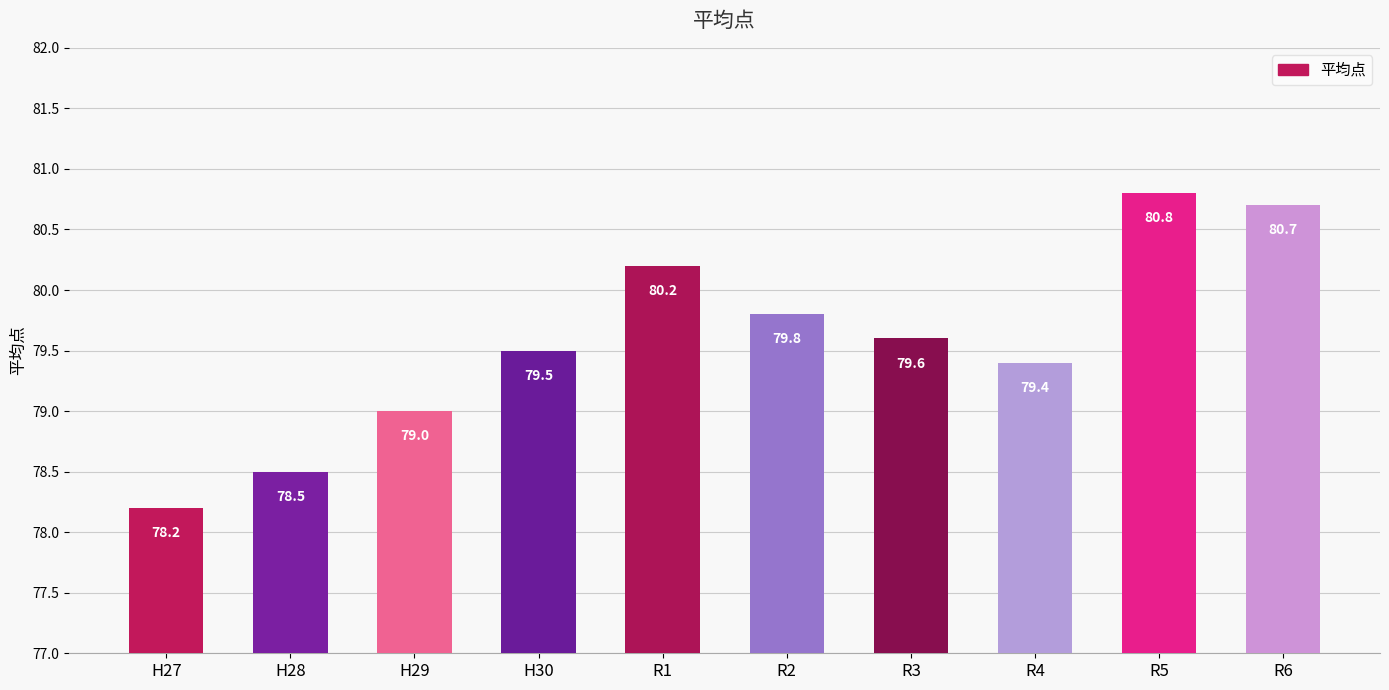

Rank the categories by value from highest to lowest.

R5, R6, R1, R2, R3, H30, R4, H29, H28, H27